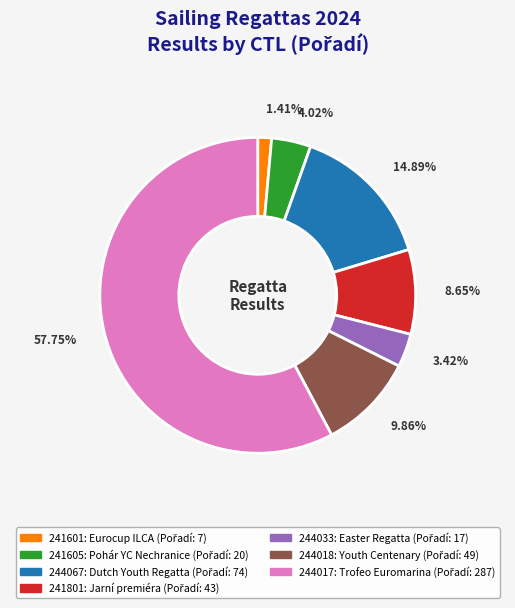

How many segments does this pie chart have?

7